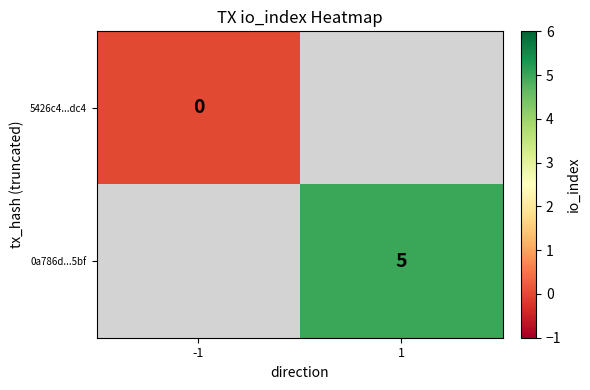

True or false: 0a786d...5bf has a value of 5 at 1.

True